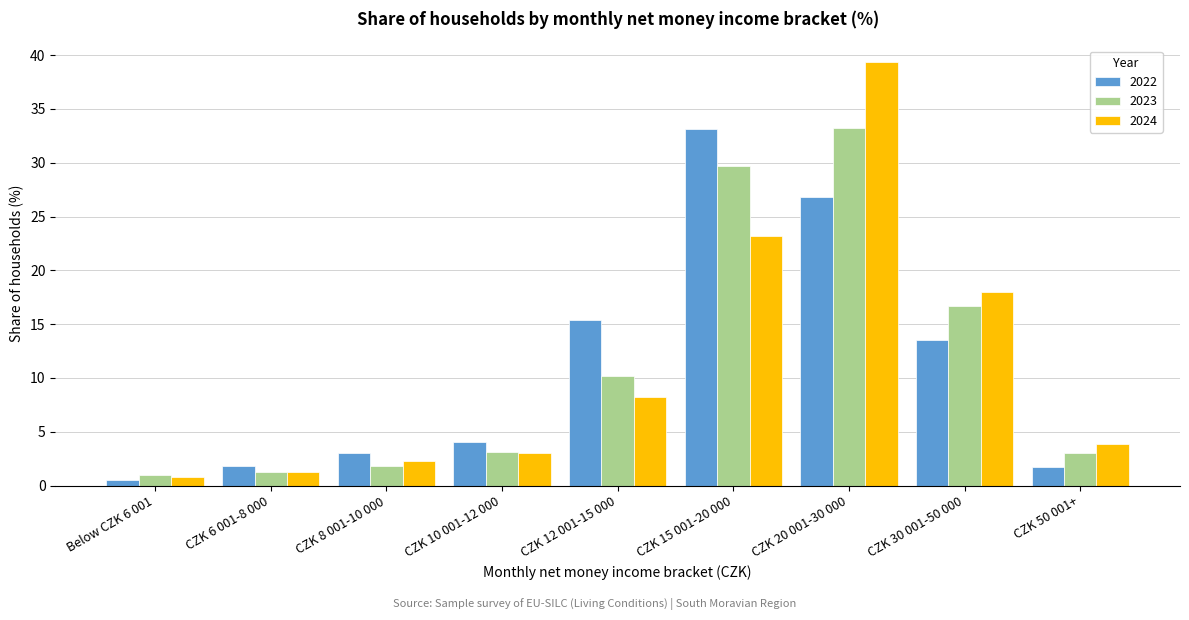

Which label corresponds to the largest value in the chart?

CZK 20 001-30 000